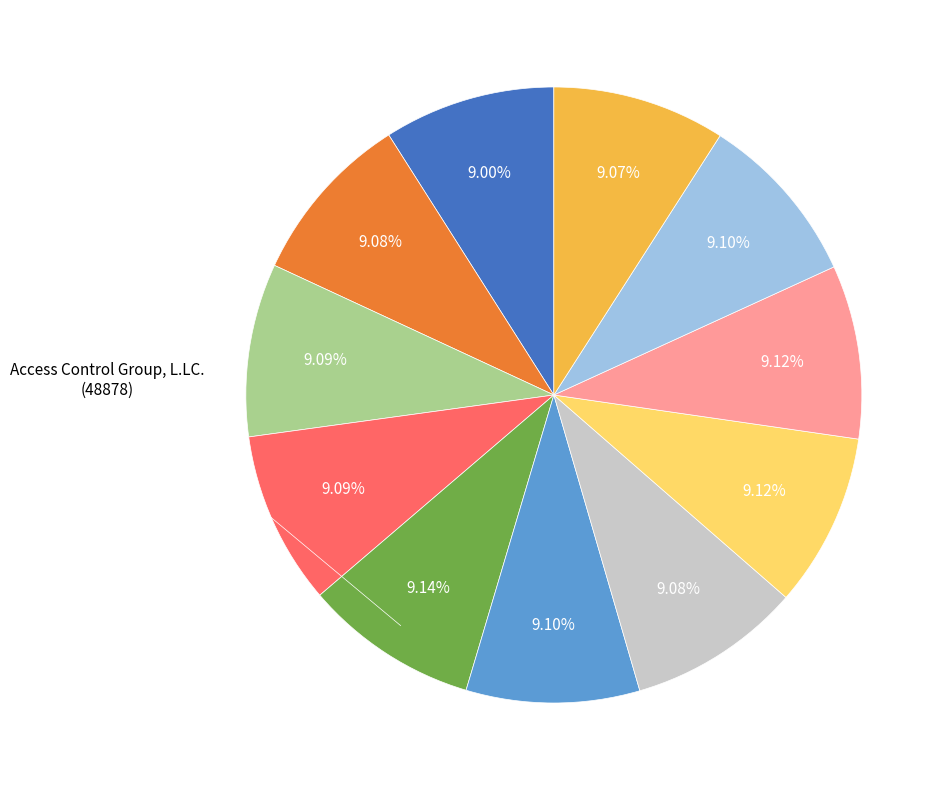

Is there a majority slice in this chart?

No